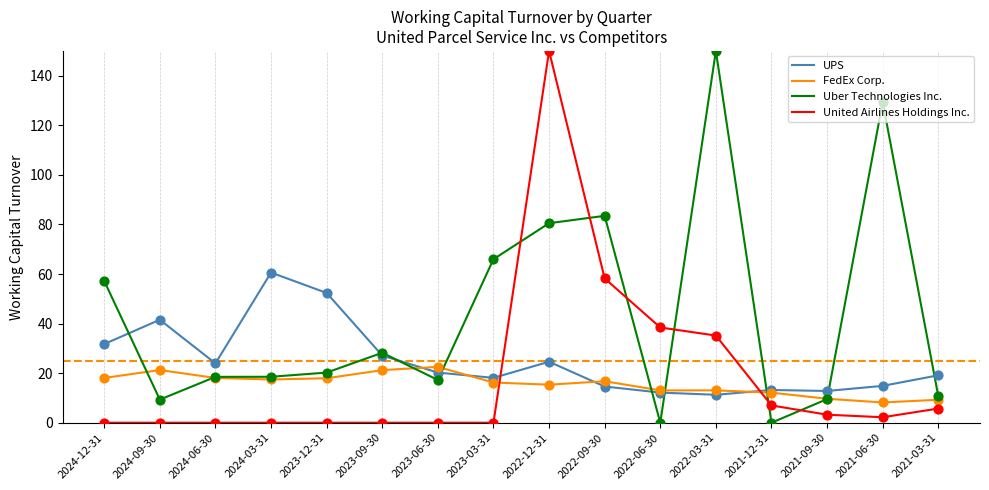

What is the spread (max minus min) of values at 2023-03-31?

66.0